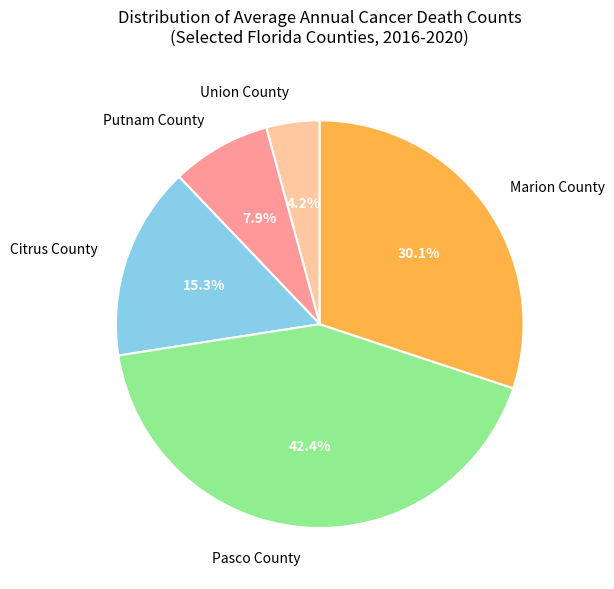

How many segments does this pie chart have?

5